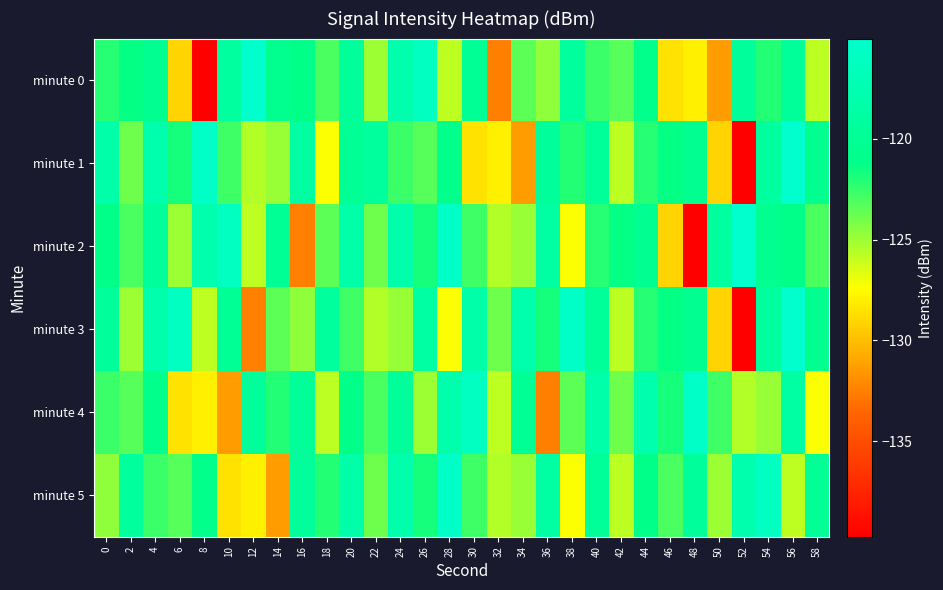

List the series in order of their peak value, highest first.

minute 0, minute 1, minute 2, minute 3, minute 4, minute 5